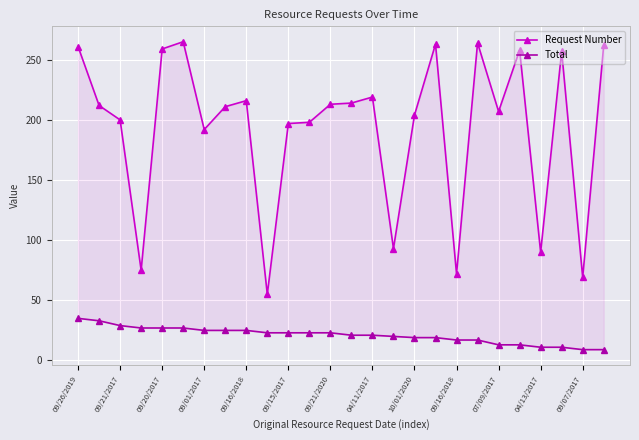

List the series in order of their peak value, highest first.

Request Number, Total